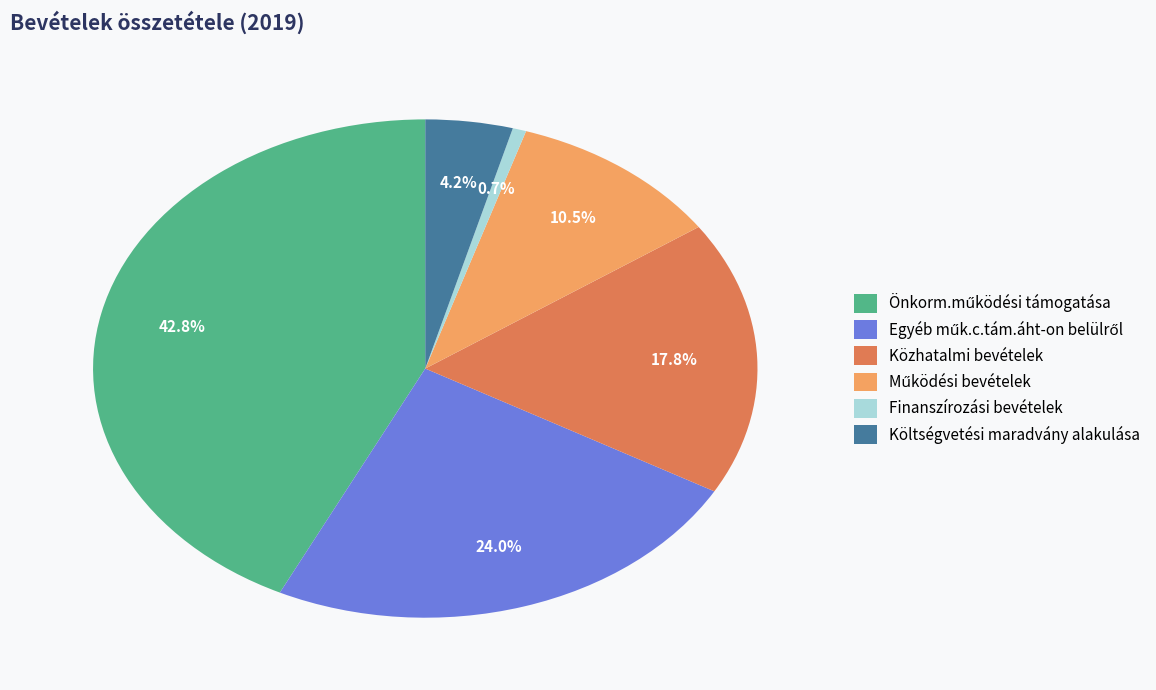

How many segments does this pie chart have?

6